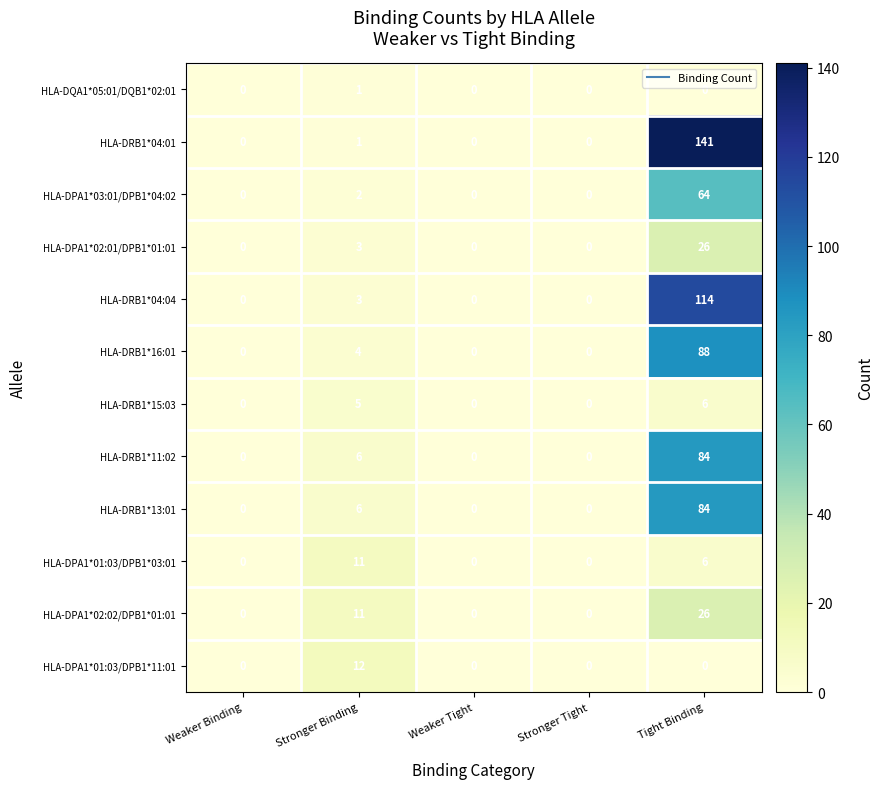

At how many categories does at least one series exceed 90?

1